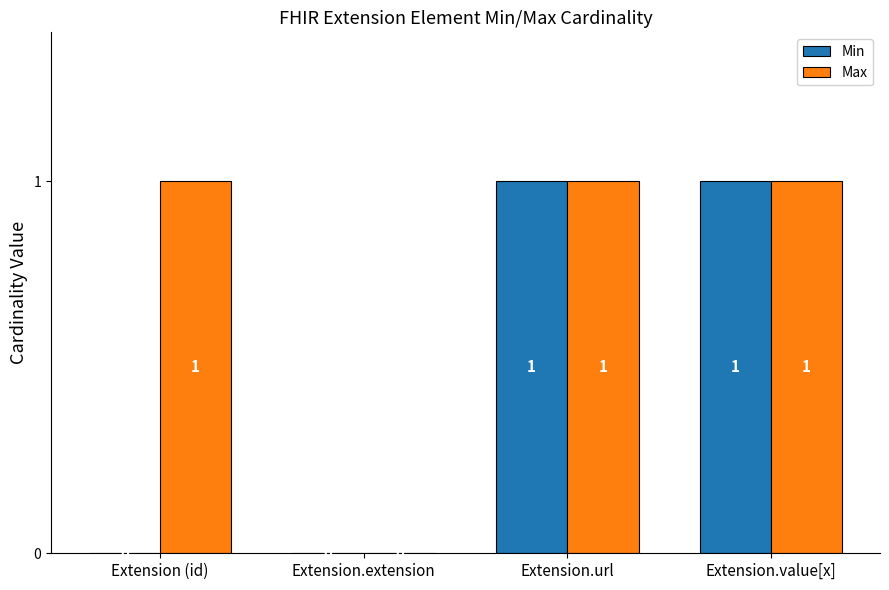

Which series has the largest total across all categories?

Max